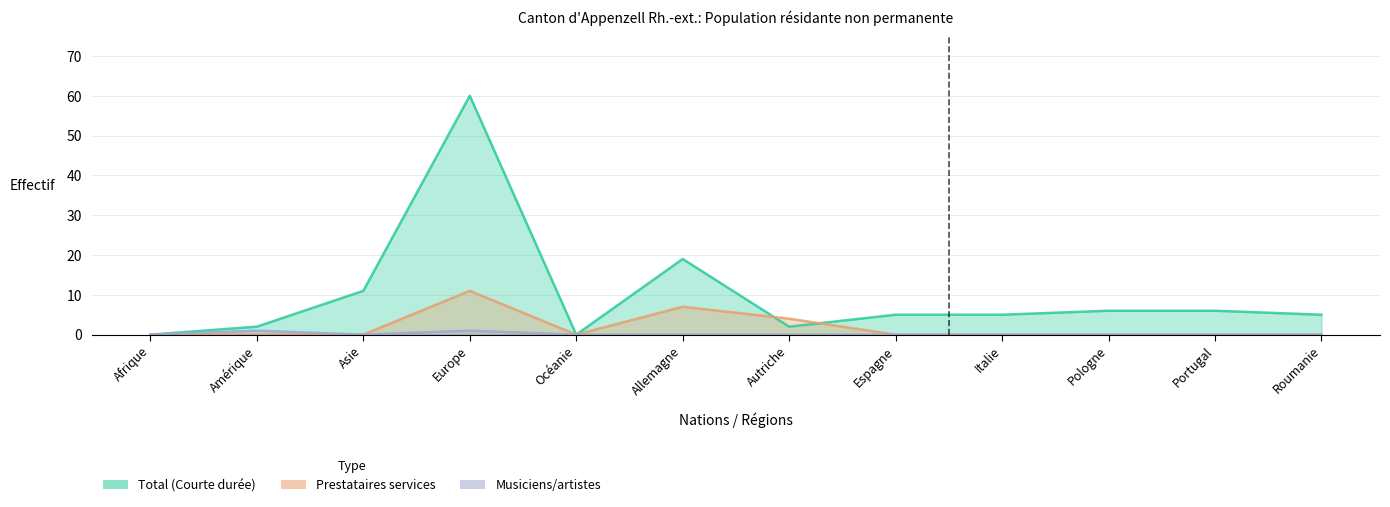

At how many categories does at least one series exceed 30?

1